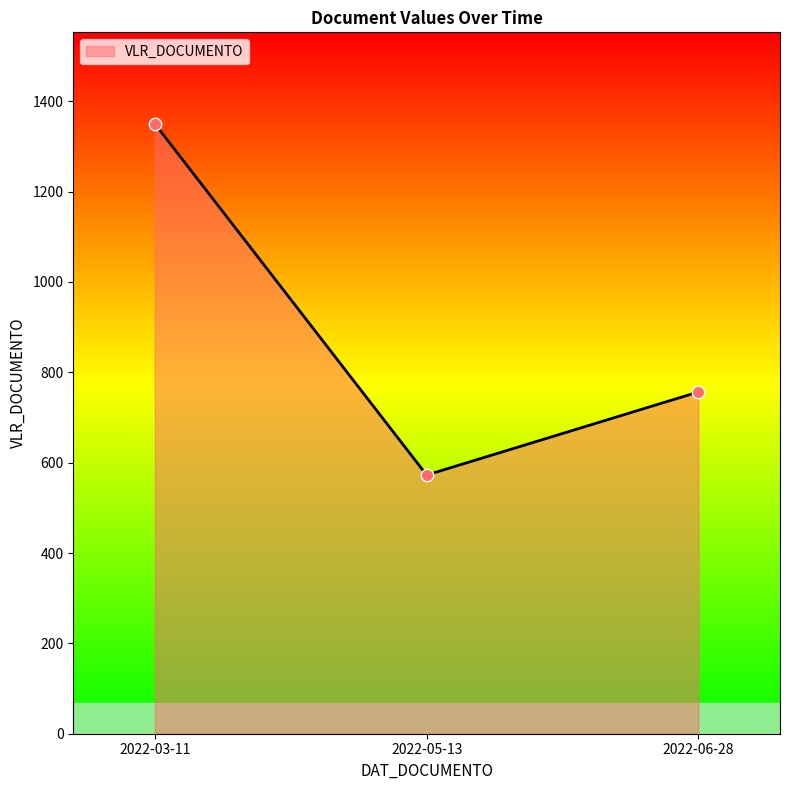

What is the ratio of the value at 2022-06-28 to the value at 2022-03-11?

0.6